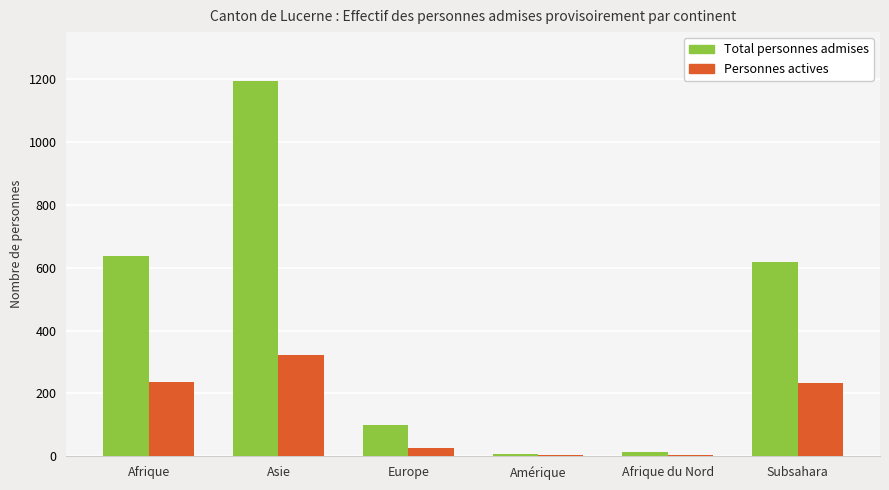

Between Asie and Subsahara, which series saw the biggest shift?

Total personnes admises